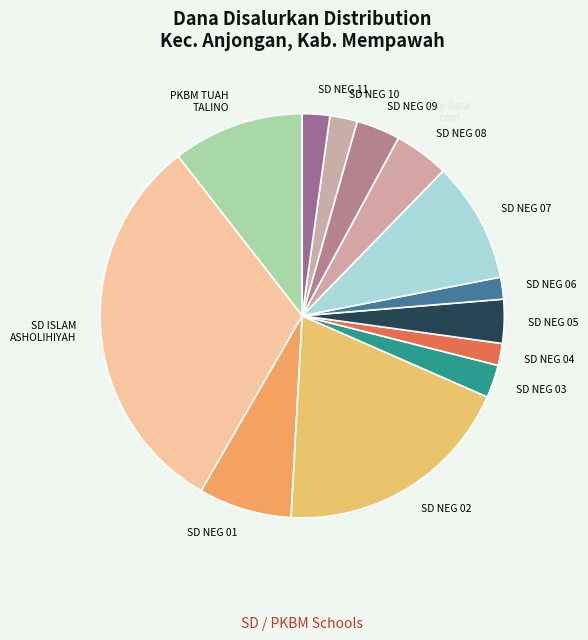

Combined, do SD NEG 07 and SD NEG 06 account for over 50%?

No